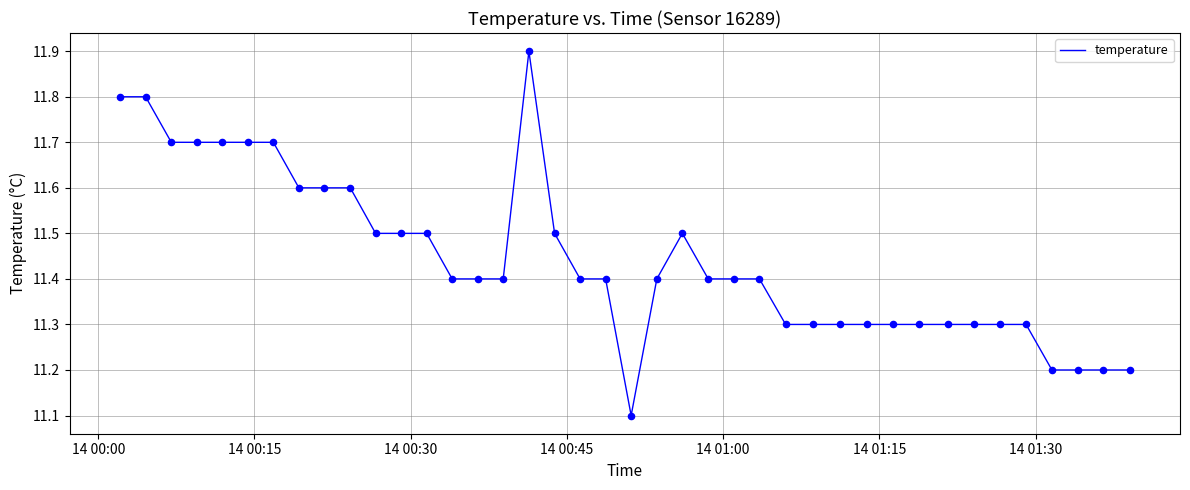

What is the greatest value displayed?

11.9